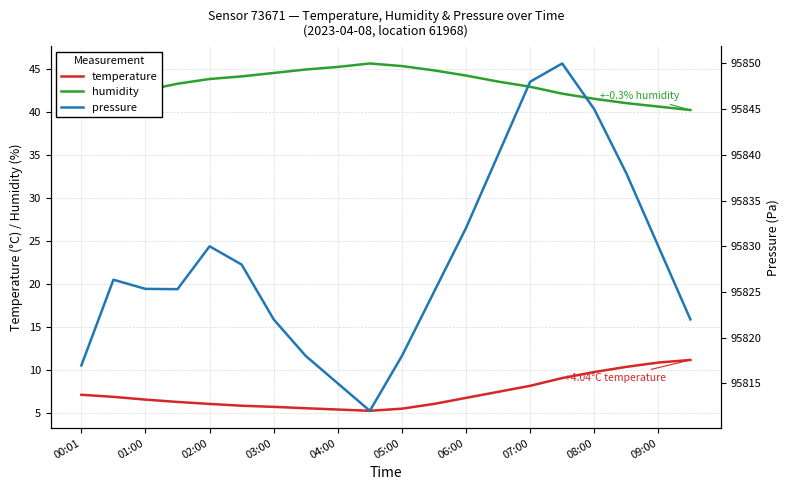

What is the lowest value of the temperature series?

5.3